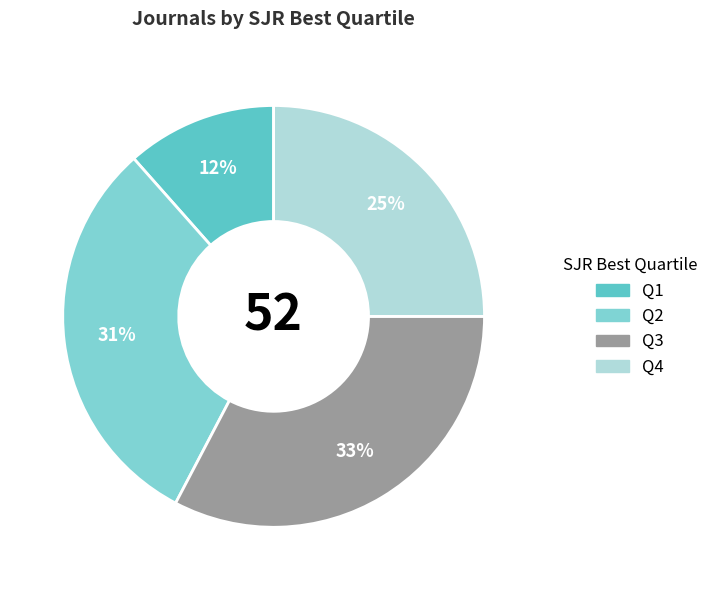

Count the number of slices in the pie.

4